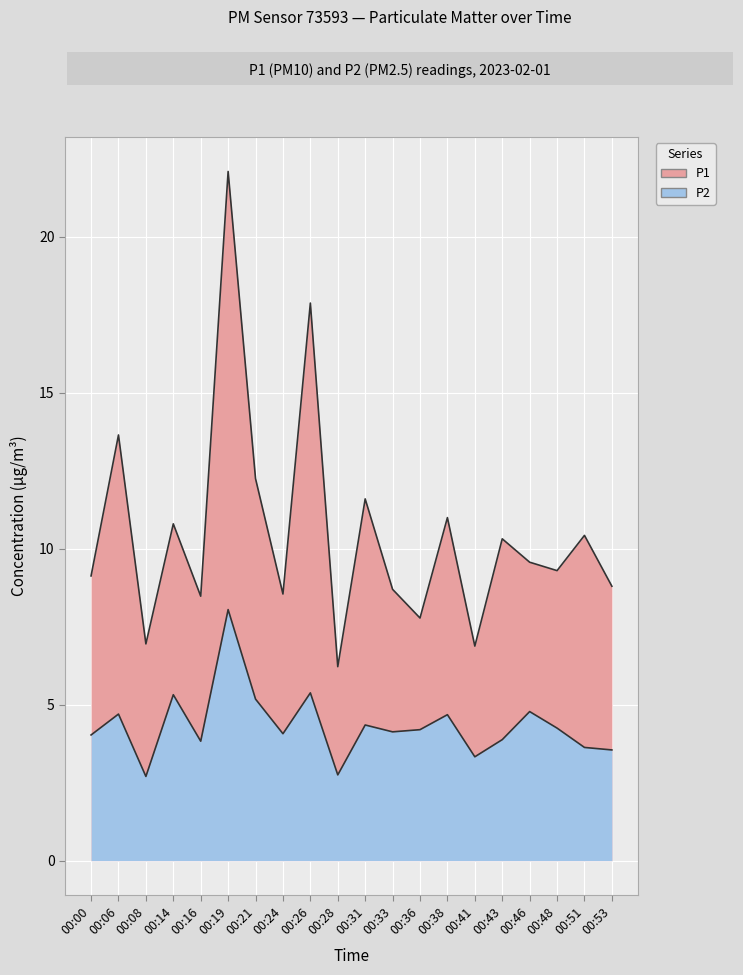

Rank the series at 00:31 from lowest to highest value.

P2, P1